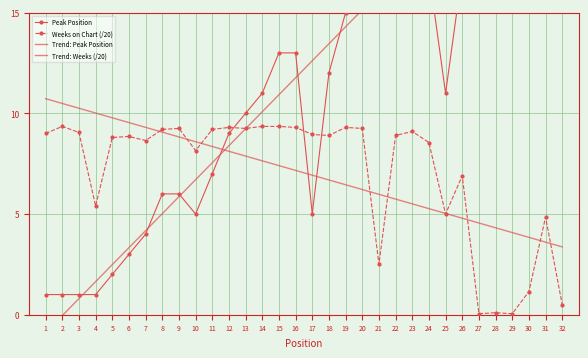

Reading left to right, transcribe all the data shown in this chart.

Peak Position: 1.0	1.0	1.0	1.0	2.0	3.0	4.0	6.0	6.0	5.0	7.0	9.0	10.0	11.0	13.0	13.0	5.0	12.0	15.0	16.0	17.0	18.0	20.0	17.0	11.0	17.0	27.0	21.0	29.0	19.0	22.0	31.0
Weeks on Chart (/20): 9.0	9.3	9.1	5.4	8.8	8.8	8.7	9.2	9.2	8.2	9.2	9.3	9.2	9.3	9.3	9.3	8.9	8.9	9.3	9.2	2.5	8.9	9.1	8.6	5.0	6.9	0.1	0.1	0.1	1.1	4.8	0.5
Trend: Peak Position: -0.9	-0.0	0.8	1.6	2.5	3.3	4.2	5.0	5.9	6.7	7.5	8.4	9.2	10.1	10.9	11.8	12.6	13.5	14.3	15.1	16.0	16.8	17.7	18.5	19.4	20.2	21.0	21.9	22.7	23.6	24.4	25.3
Trend: Weeks (/20): 10.7	10.5	10.3	10.0	9.8	9.5	9.3	9.1	8.8	8.6	8.4	8.1	7.9	7.6	7.4	7.2	6.9	6.7	6.5	6.2	6.0	5.7	5.5	5.3	5.0	4.8	4.6	4.3	4.1	3.8	3.6	3.4